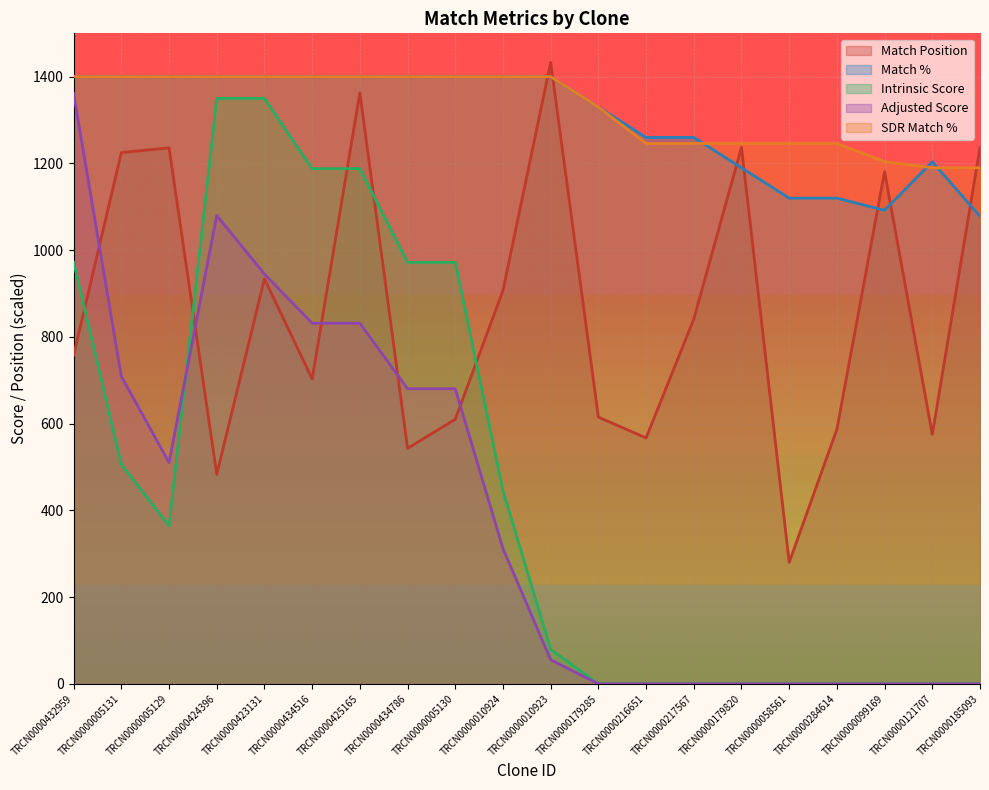

Which series has the widest spread of values?

Adjusted Score